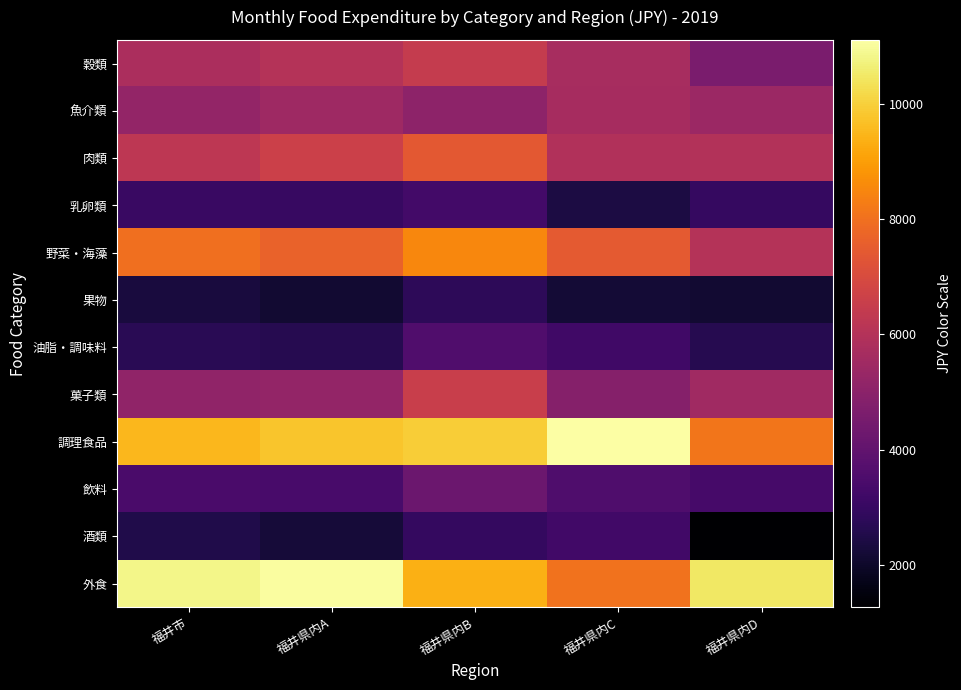

What is the total value across all series at 福井県内A?

65259